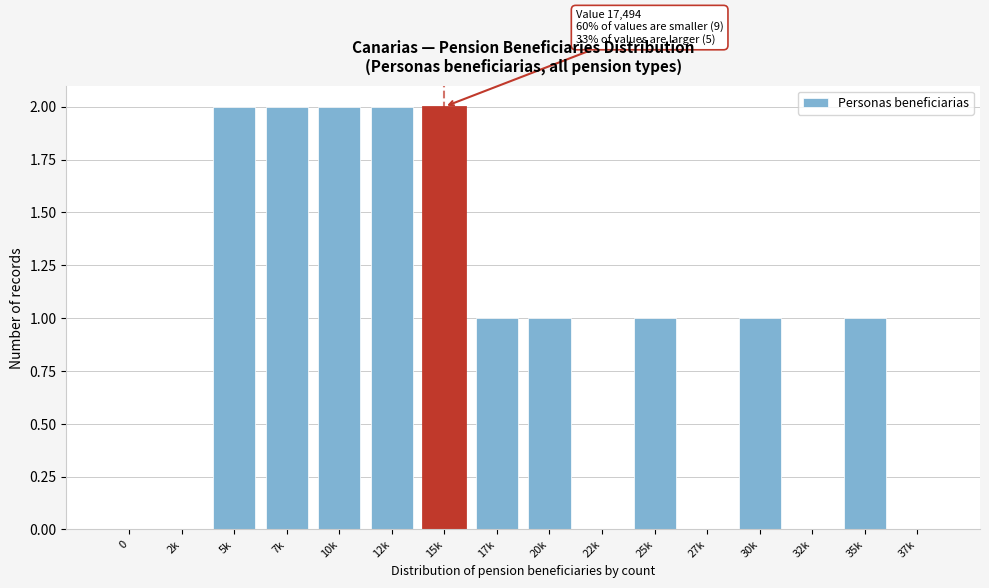

Reading left to right, extract all data points from this chart.

0=0	2k=0	5k=2	7k=2	10k=2	12k=2	15k=2	17k=1	20k=1	22k=0	25k=1	27k=0	30k=1	32k=0	35k=1	37k=0